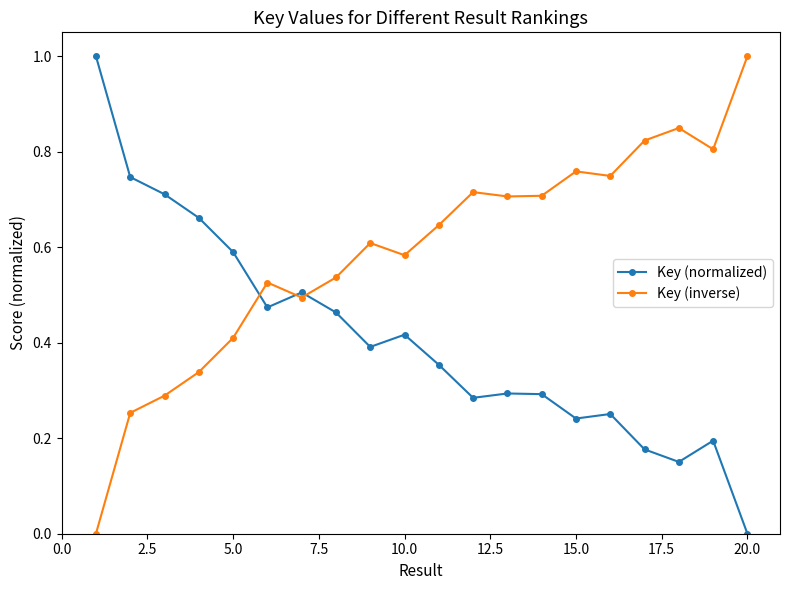

At how many categories does at least one series exceed 0?

20